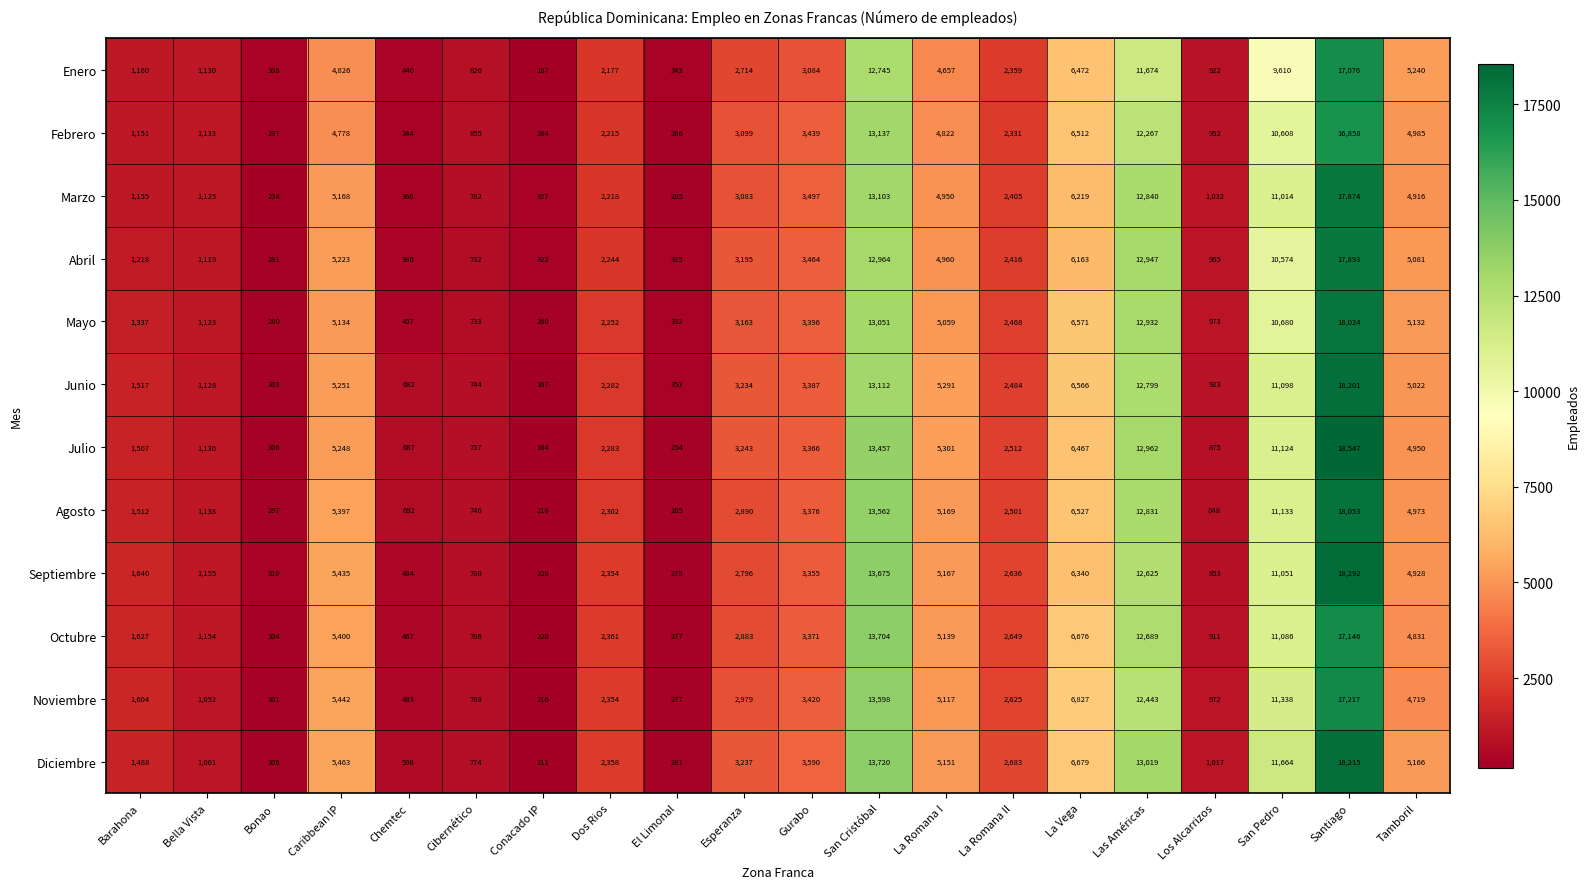

List the series in order of their peak value, lowest first.

Febrero, Enero, Octubre, Noviembre, Marzo, Abril, Mayo, Agosto, Junio, Diciembre, Septiembre, Julio